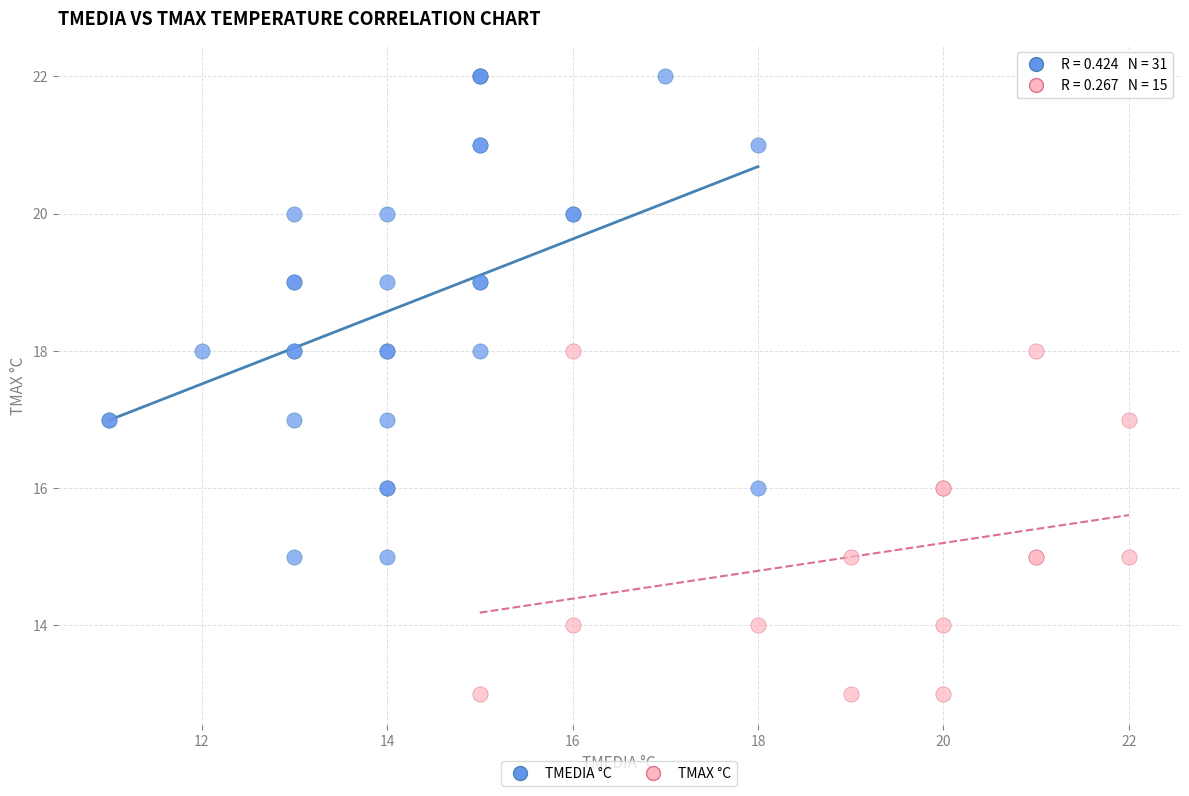

Which series has the largest Y range (max minus min)?

TMEDIA °C